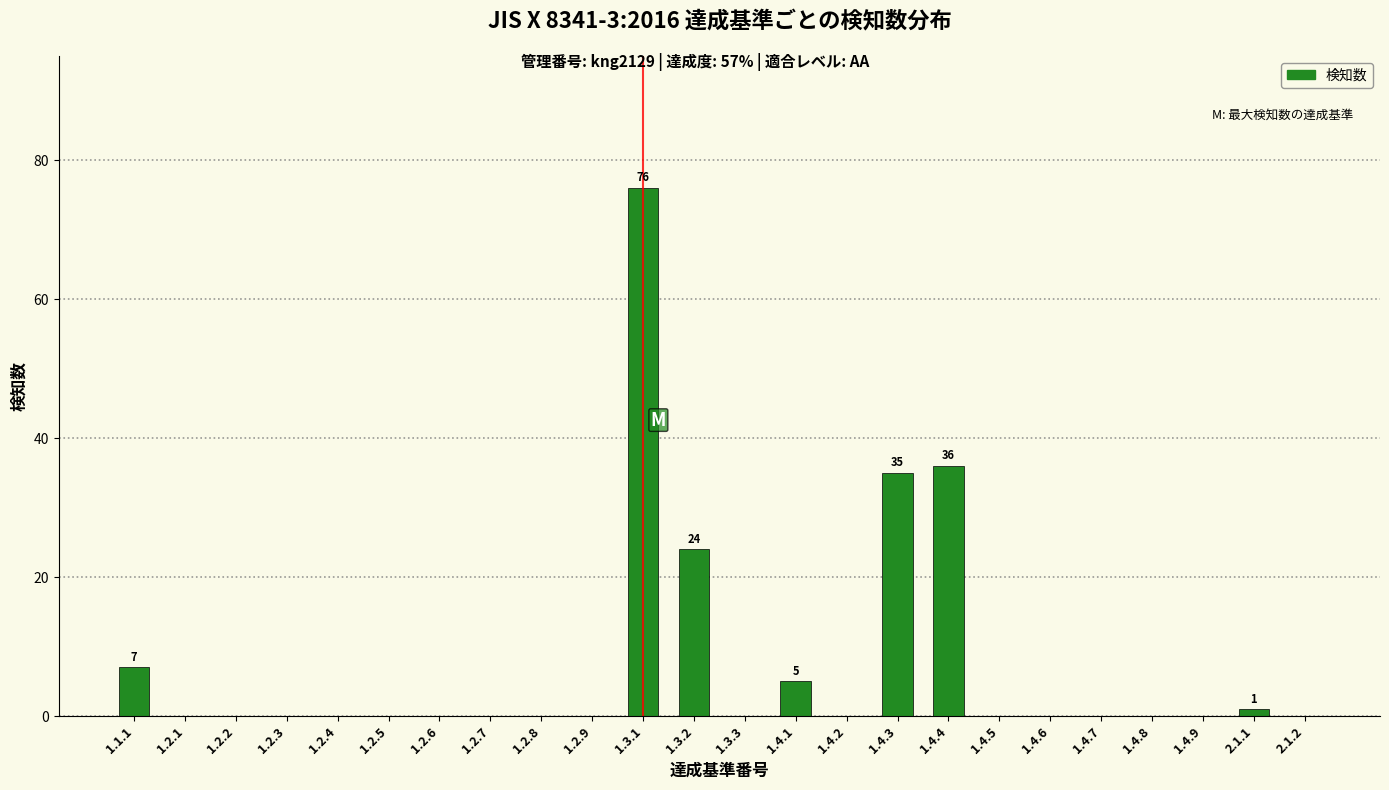

Reading right to left, transcribe all the data shown in this chart.

2.1.2=0	2.1.1=1	1.4.9=0	1.4.8=0	1.4.7=0	1.4.6=0	1.4.5=0	1.4.4=36	1.4.3=35	1.4.2=0	1.4.1=5	1.3.3=0	1.3.2=24	1.3.1=76	1.2.9=0	1.2.8=0	1.2.7=0	1.2.6=0	1.2.5=0	1.2.4=0	1.2.3=0	1.2.2=0	1.2.1=0	1.1.1=7